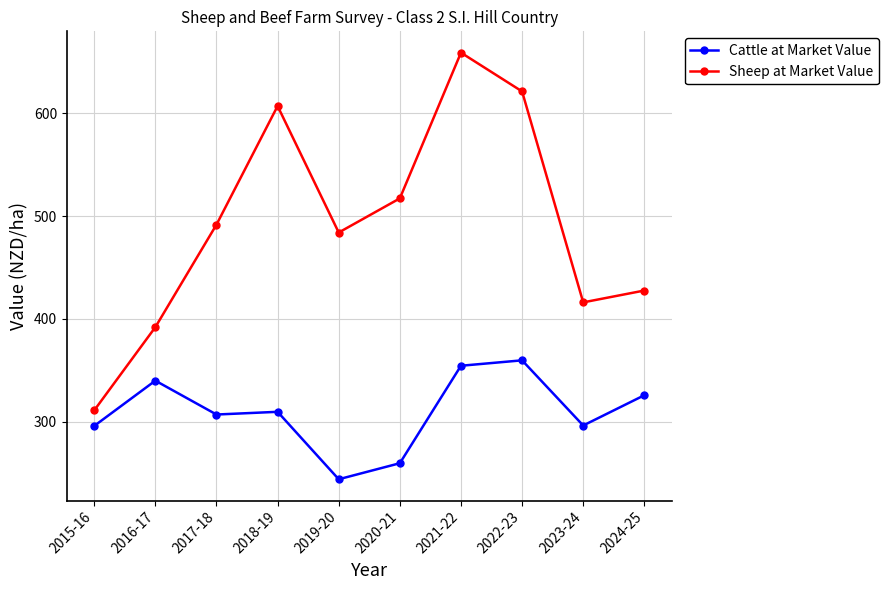

True or false: Cattle at Market Value and Sheep at Market Value intersect in this chart.

False